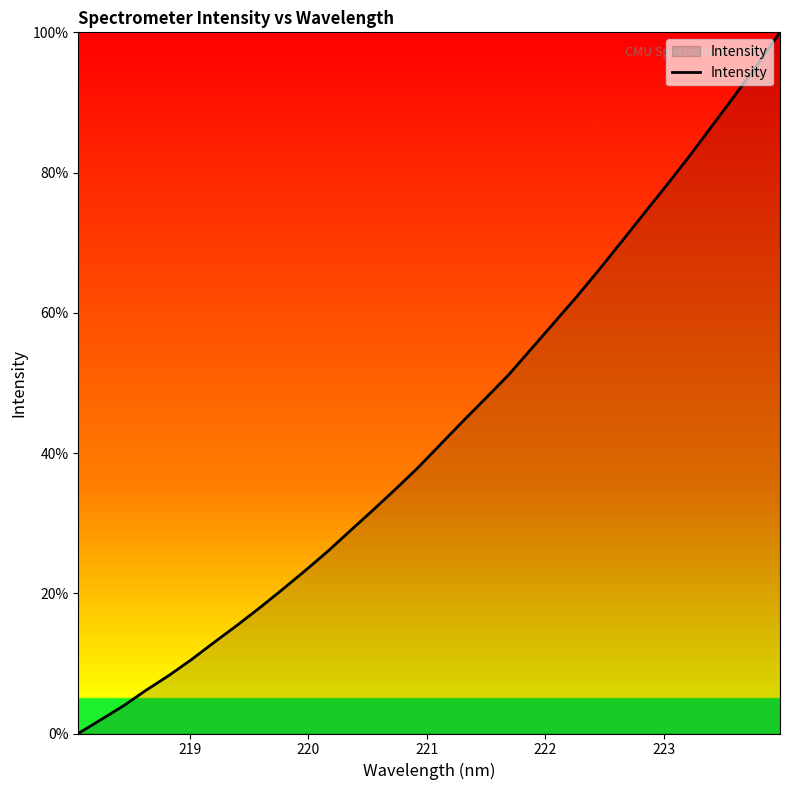

What is the difference between the maximum and minimum values?

100.0